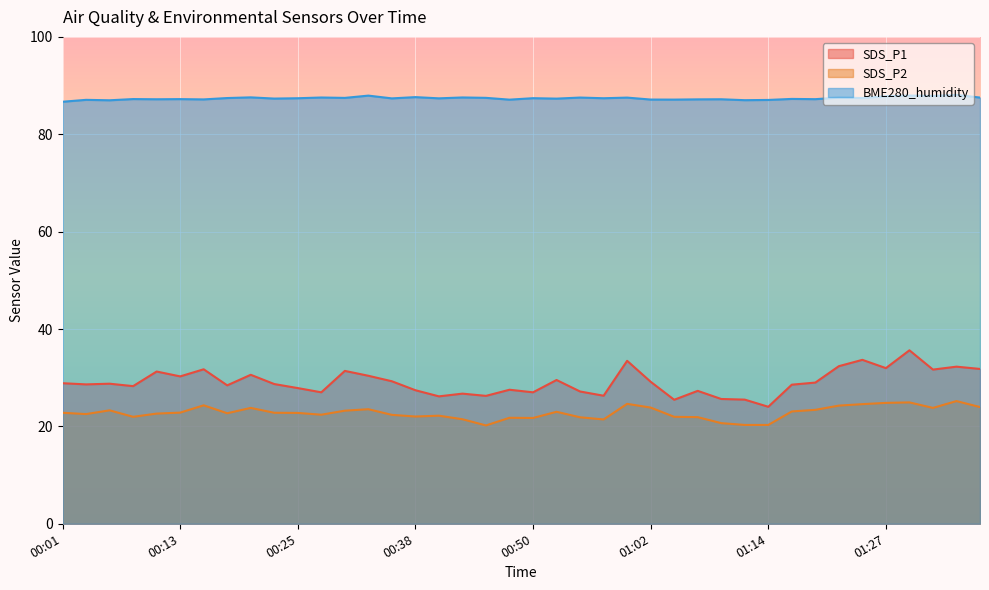

Count the number of categories in the chart.

40